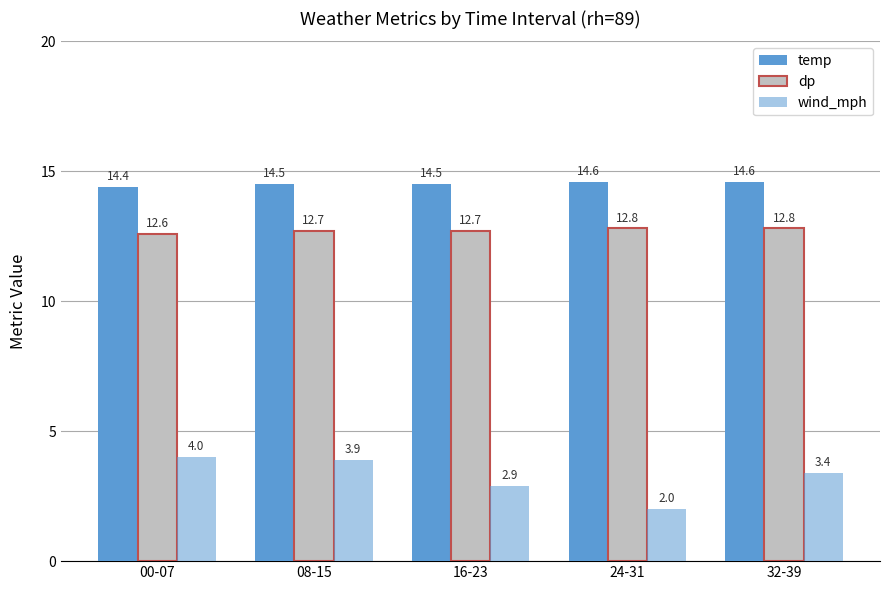

Rank the series by their average value, from lowest to highest.

wind_mph, dp, temp